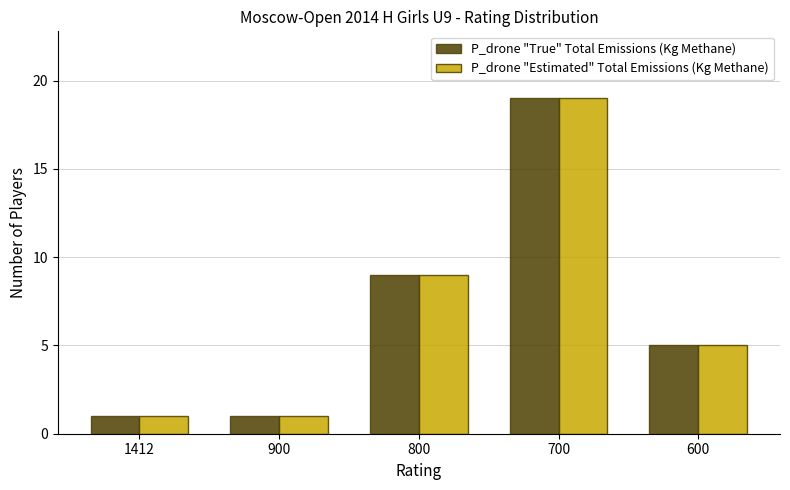

Count the number of data series in this chart.

2